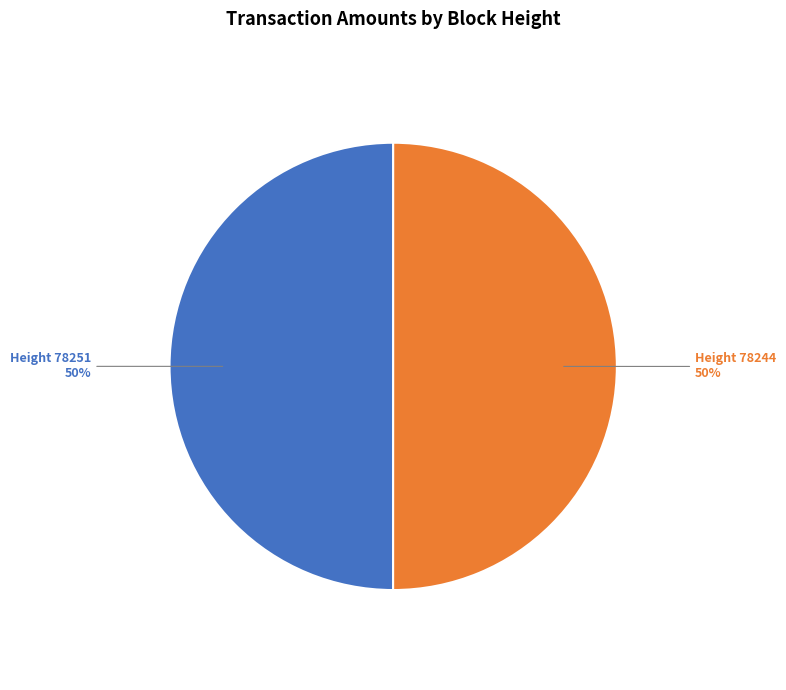

Do Height 78251 and Height 78244 together represent more than half of the pie?

Yes